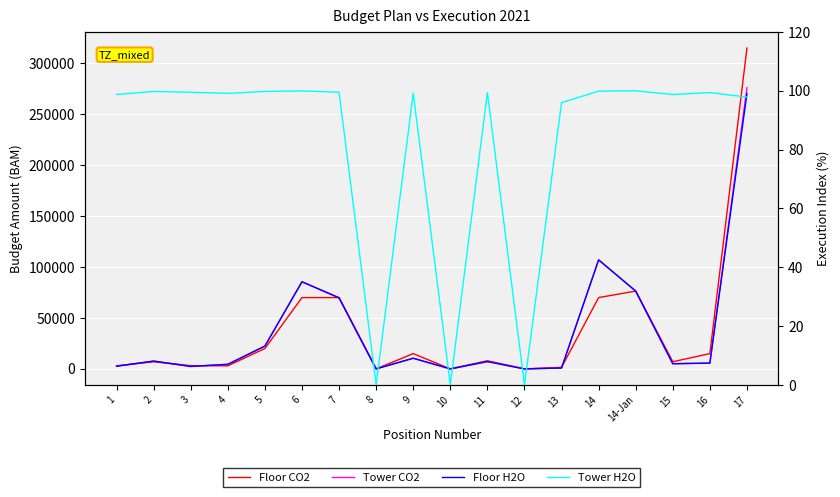

Is this an area chart (filled region under the line)?

No